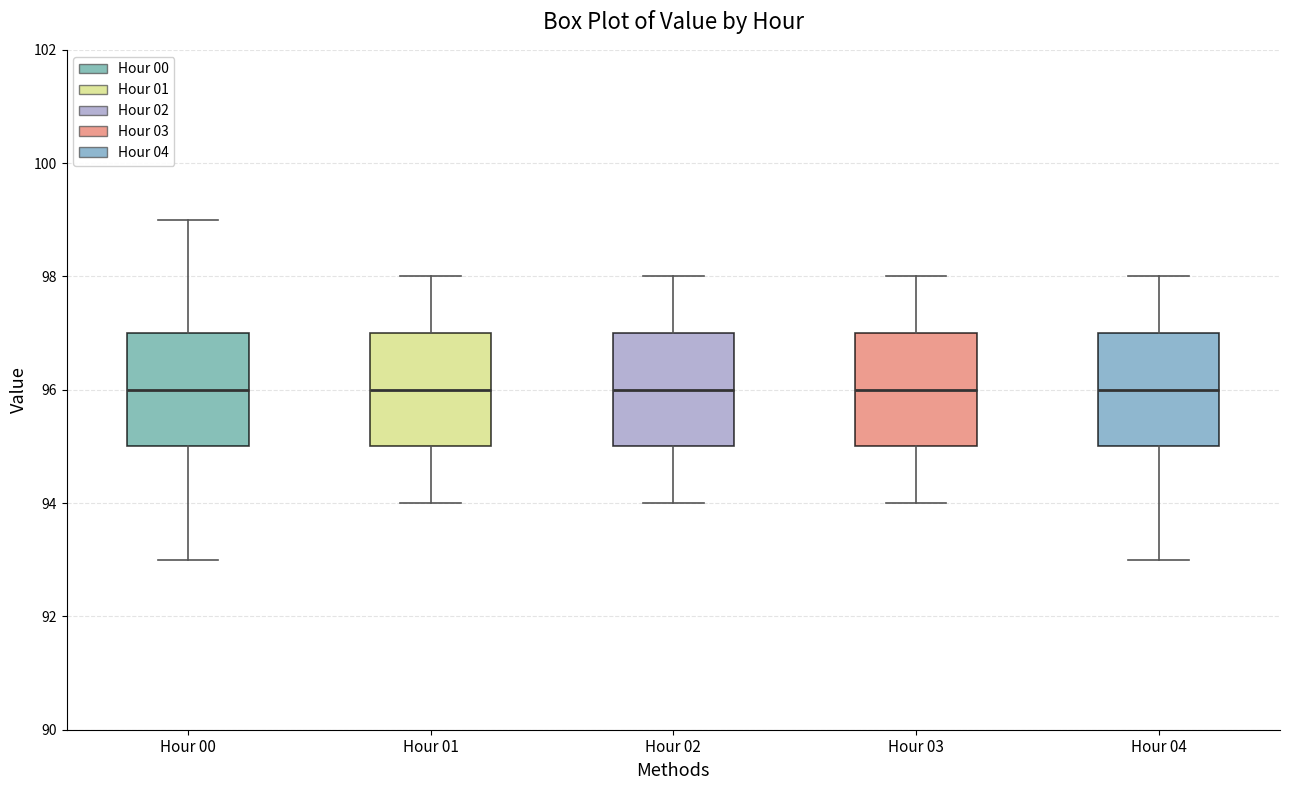

Where does the median line of the box for Hour 03 sit on the y-axis? The values are not printed on the chart, so give them approximately, as read against the axis.

96